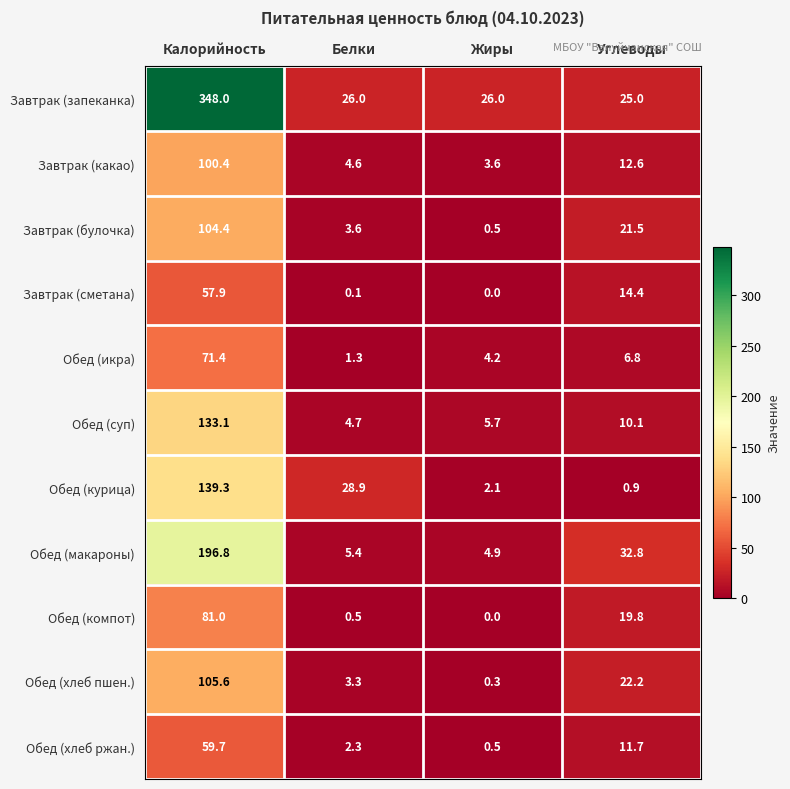

List the labels in order of Обед (компот) value, largest first.

Калорийность, Углеводы, Белки, Жиры